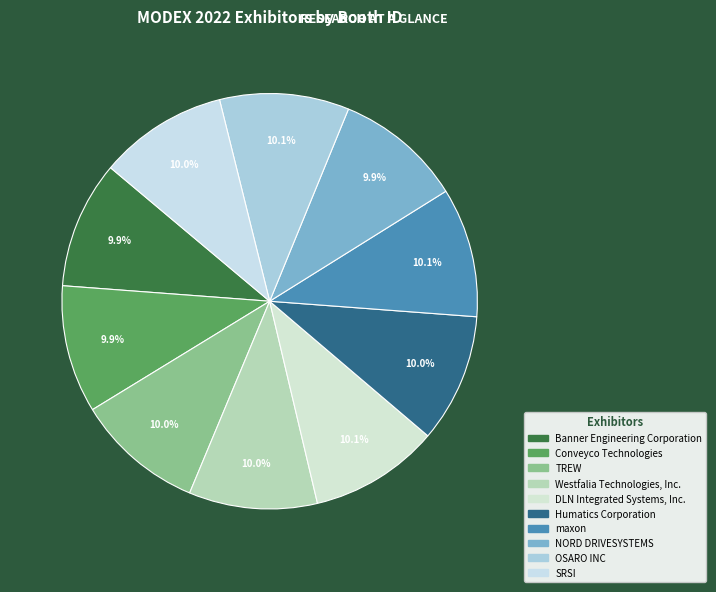

Approximately how many times larger is the value at TREW compared to Humatics Corporation?

1.0